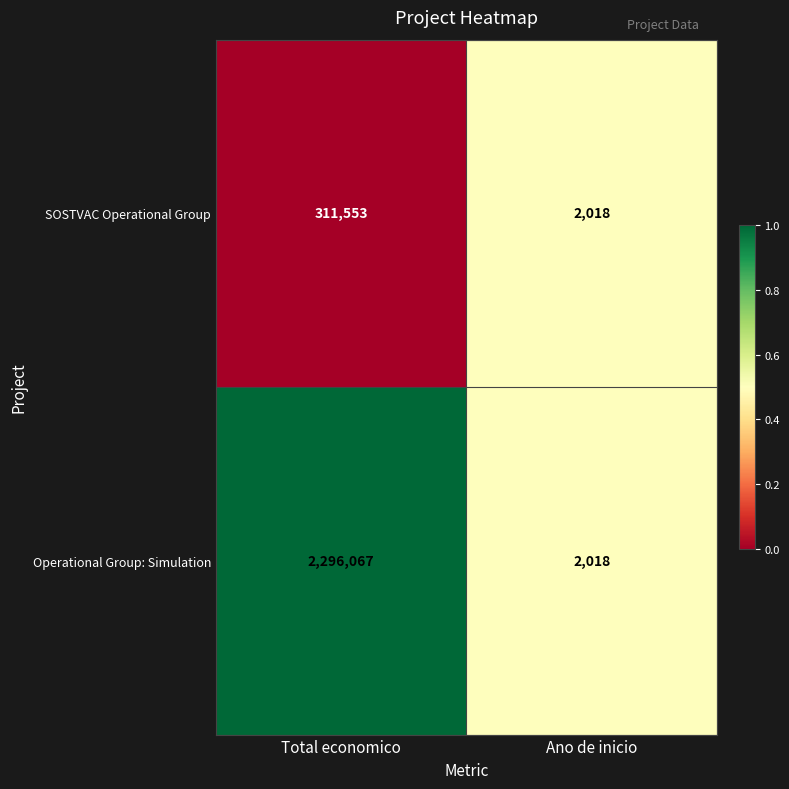

What is the sum of the Operational Group: Simulation values at Total economico and Ano de inicio?

2298085